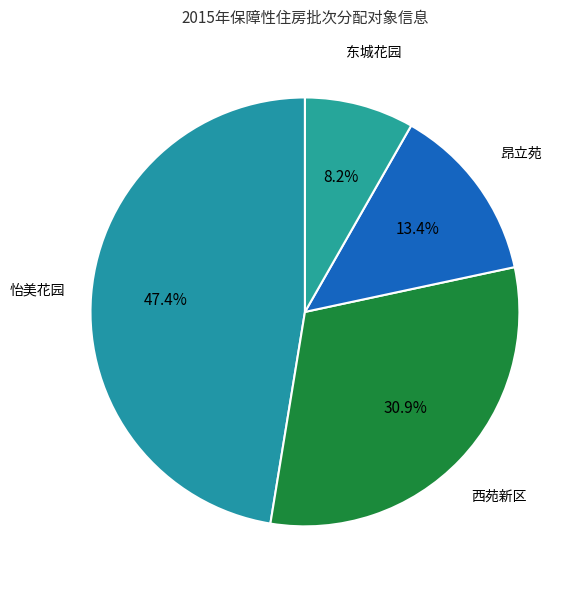

What is the ratio of the value at 西苑新区 to the value at 怡美花园?

0.7